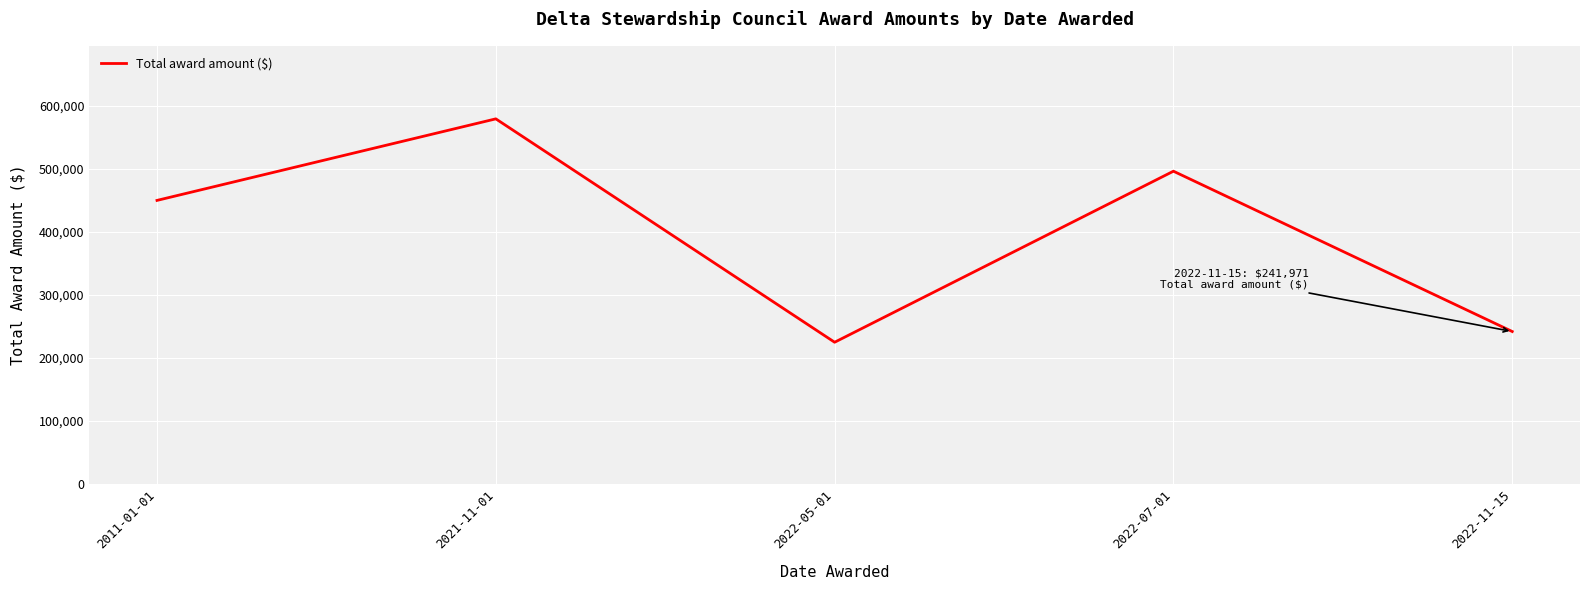

List the labels in order of value, smallest first.

2022-05-01, 2022-11-15, 2011-01-01, 2022-07-01, 2021-11-01